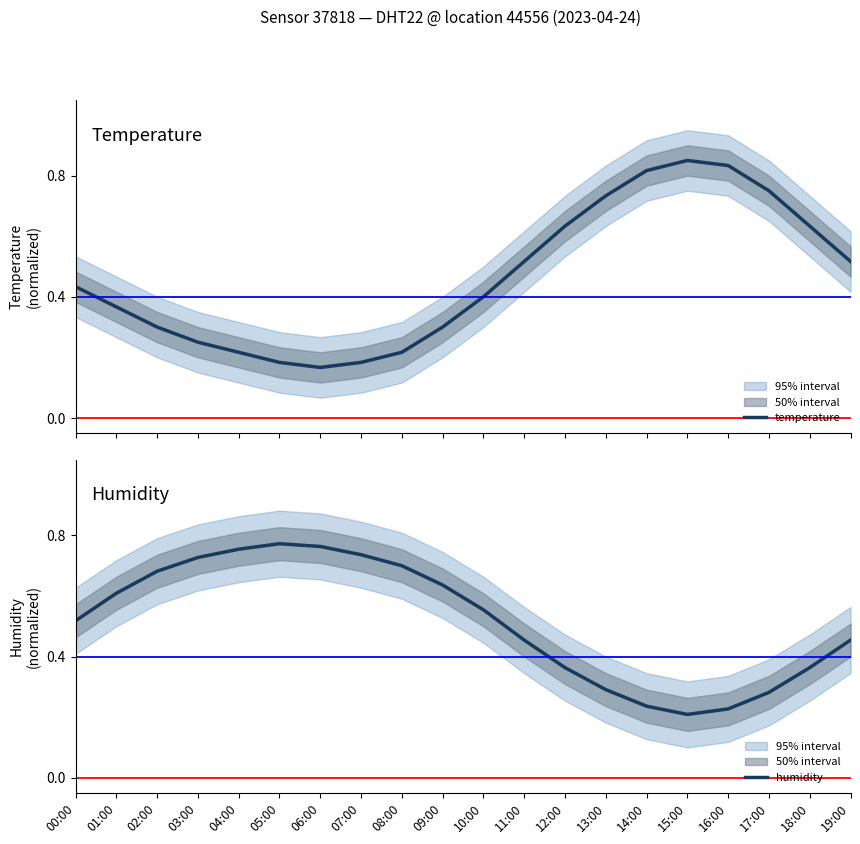

The value of humidity at 04:00 is 1.1. True or false?

False